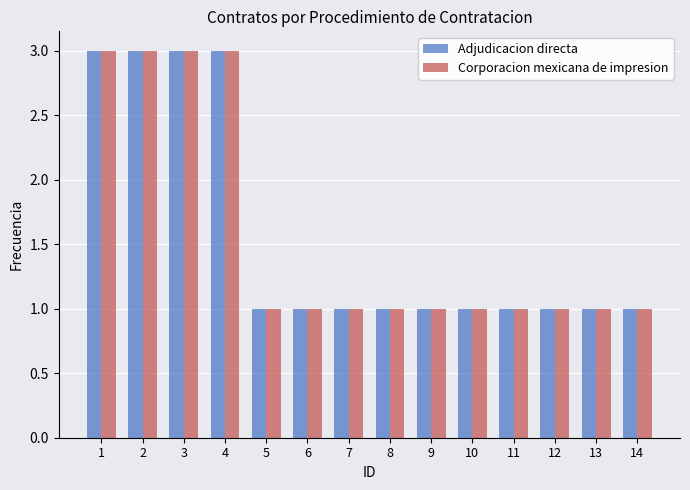

Count the Adjudicacion directa values in the range 1 to 3.

14